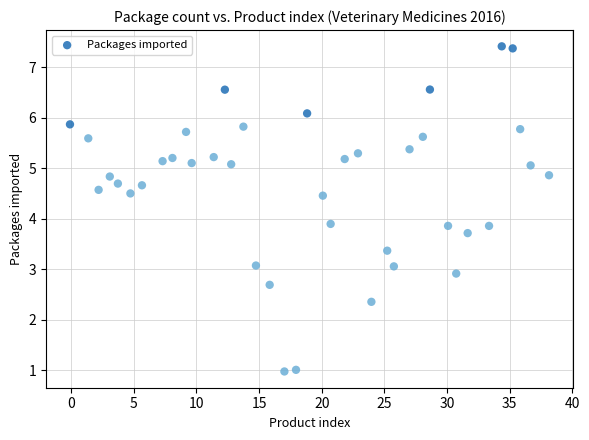

What is the range of Y values (max minus min)?

6.4